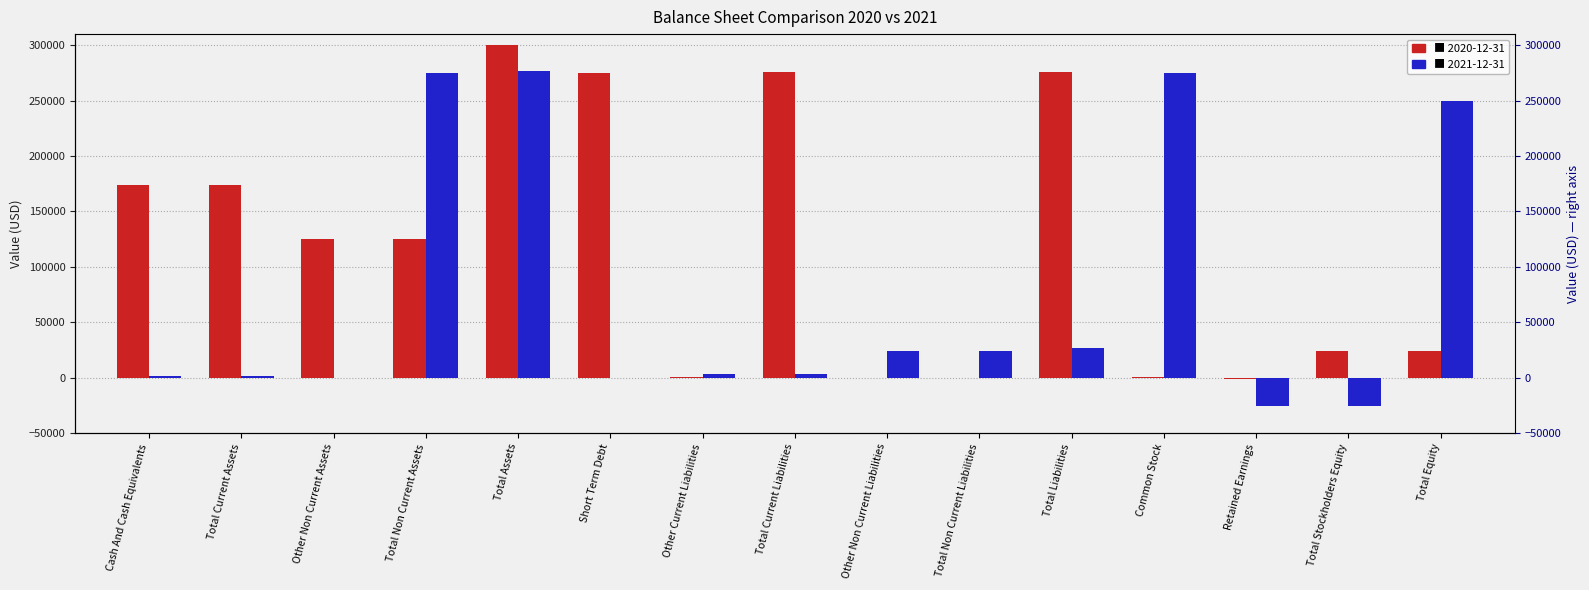

Where does the 2020-12-31 series first go above 125550?

Cash And Cash Equivalents